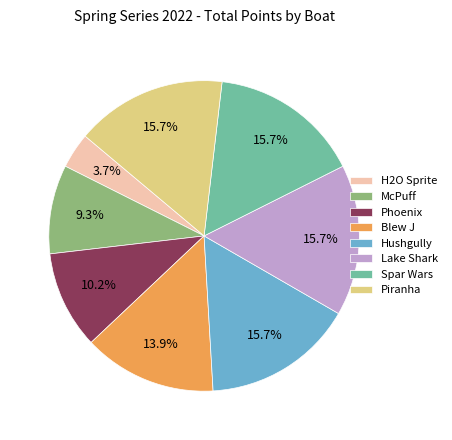

Count the number of slices in the pie.

8